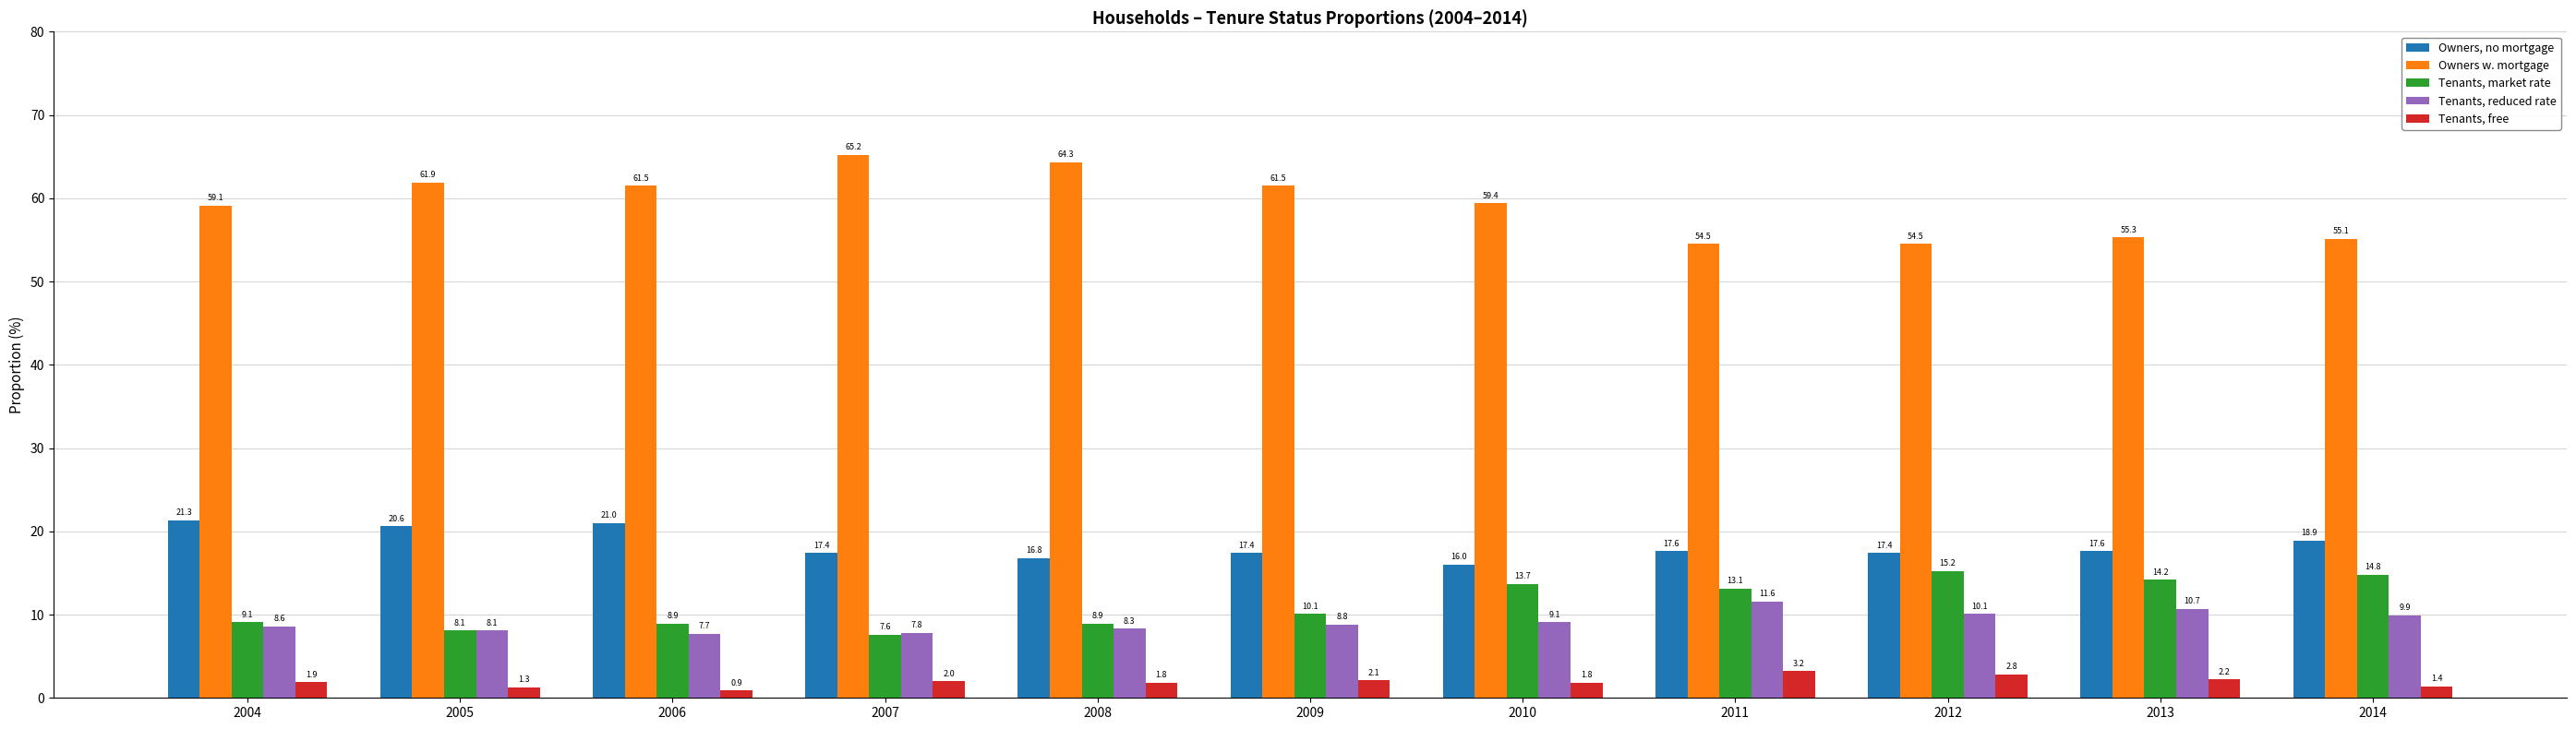

Which series has the largest total across all categories?

Owners w. mortgage